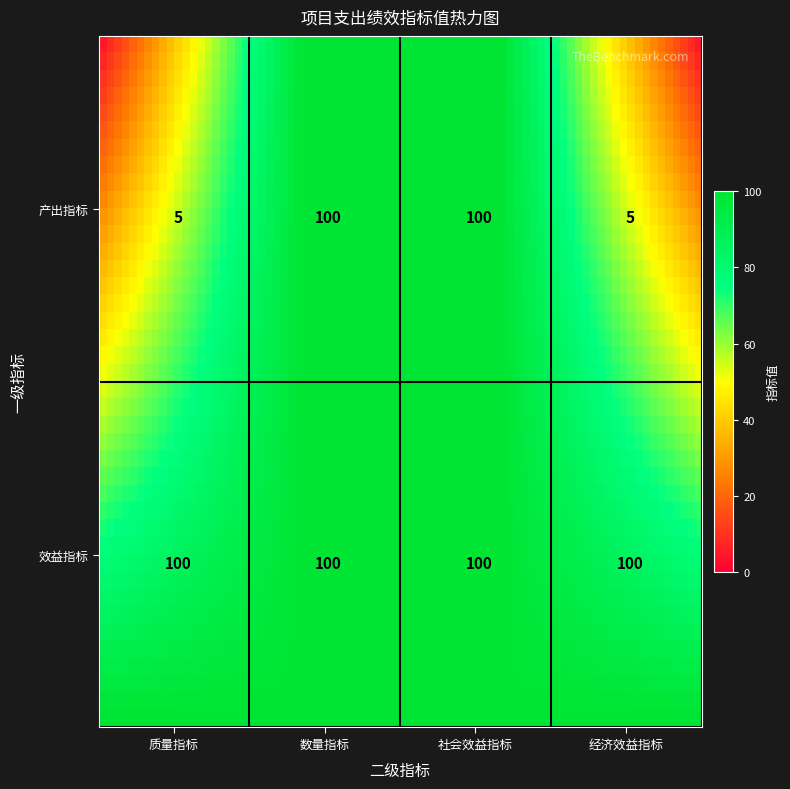

Rank the series at 效益指标 from lowest to highest value.

质量指标, 数量指标, 社会效益指标, 经济效益指标